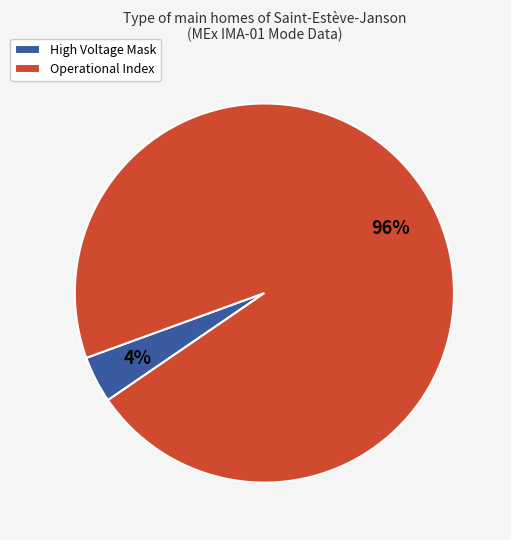

The Operational Index slice represents 96% of the pie. True or false?

True